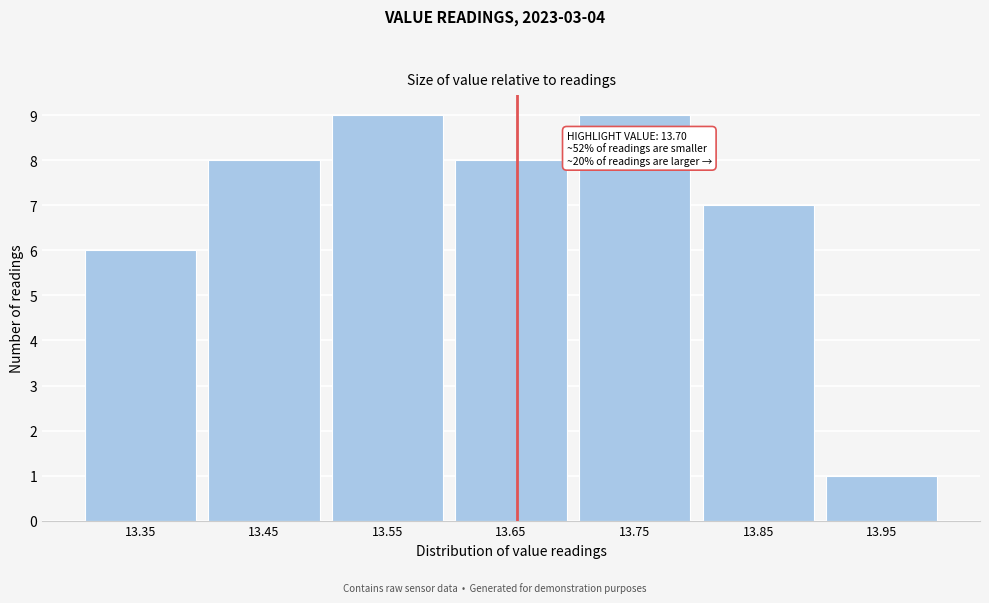

Reading left to right, what are all the values shown in this chart?

13.35=6	13.45=8	13.55=9	13.65=8	13.75=9	13.85=7	13.95=1